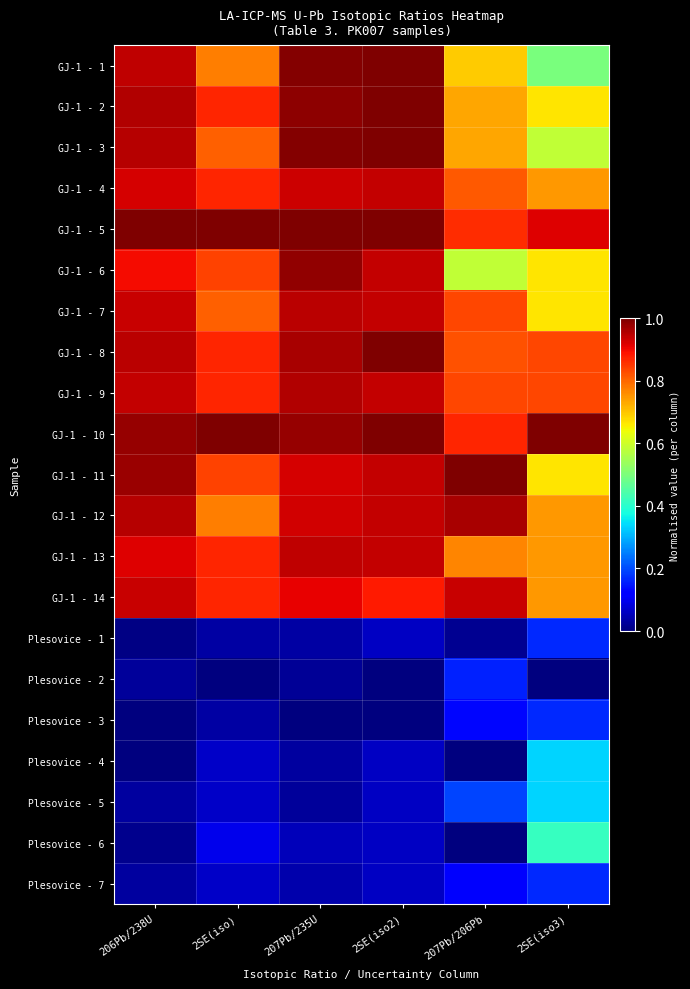

Rank the series by their maximum value, from highest to lowest.

GJ-1 - 1, GJ-1 - 2, GJ-1 - 3, GJ-1 - 5, GJ-1 - 8, GJ-1 - 10, GJ-1 - 11, GJ-1 - 6, GJ-1 - 12, GJ-1 - 9, GJ-1 - 7, GJ-1 - 13, GJ-1 - 4, GJ-1 - 14, Plesovice - 6, Plesovice - 4, Plesovice - 5, Plesovice - 1, Plesovice - 3, Plesovice - 7, Plesovice - 2